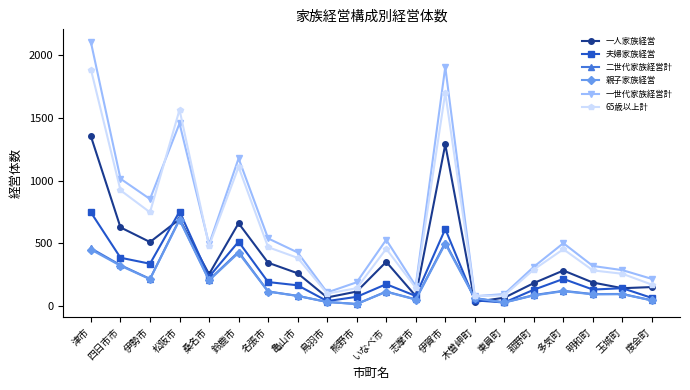

At which label does 一世代家族経営計 reach its peak?

津市